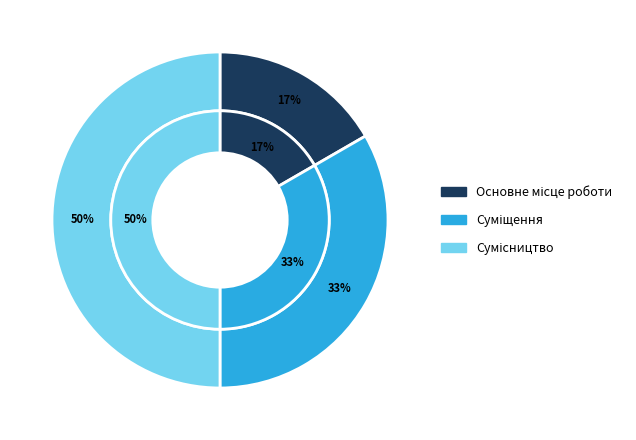

How many slices are in this pie chart?

3